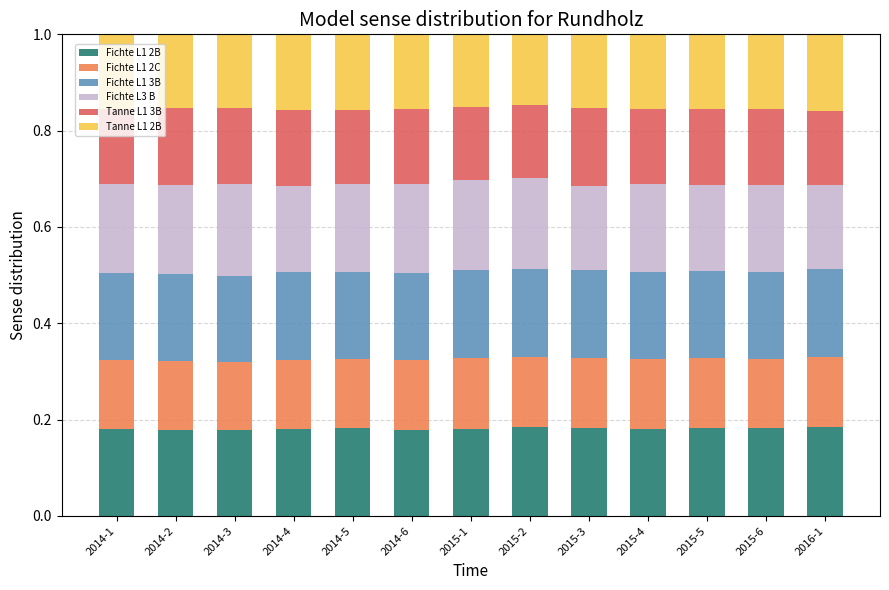

How many data points does each series have?

13